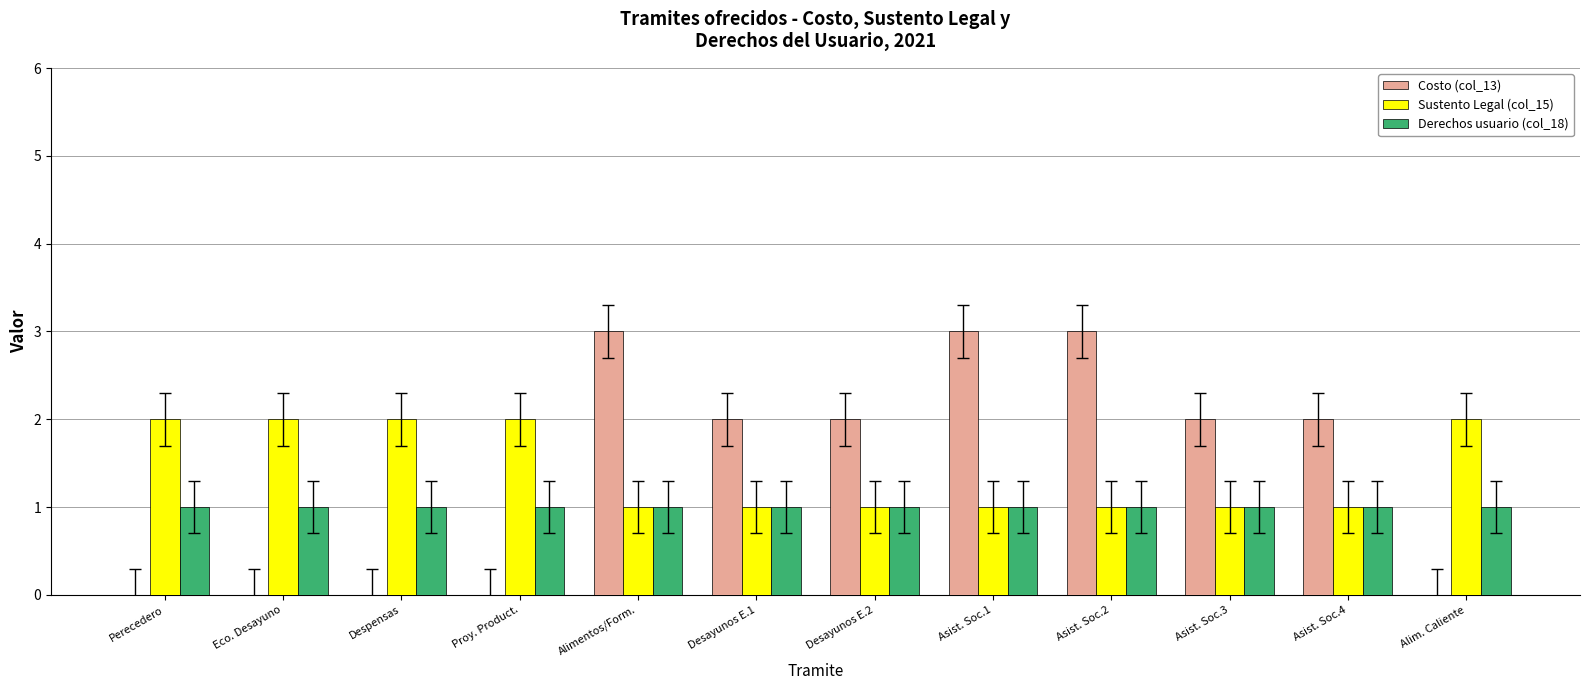

Read the Costo (col_13) value at Asist. Soc.3.

2